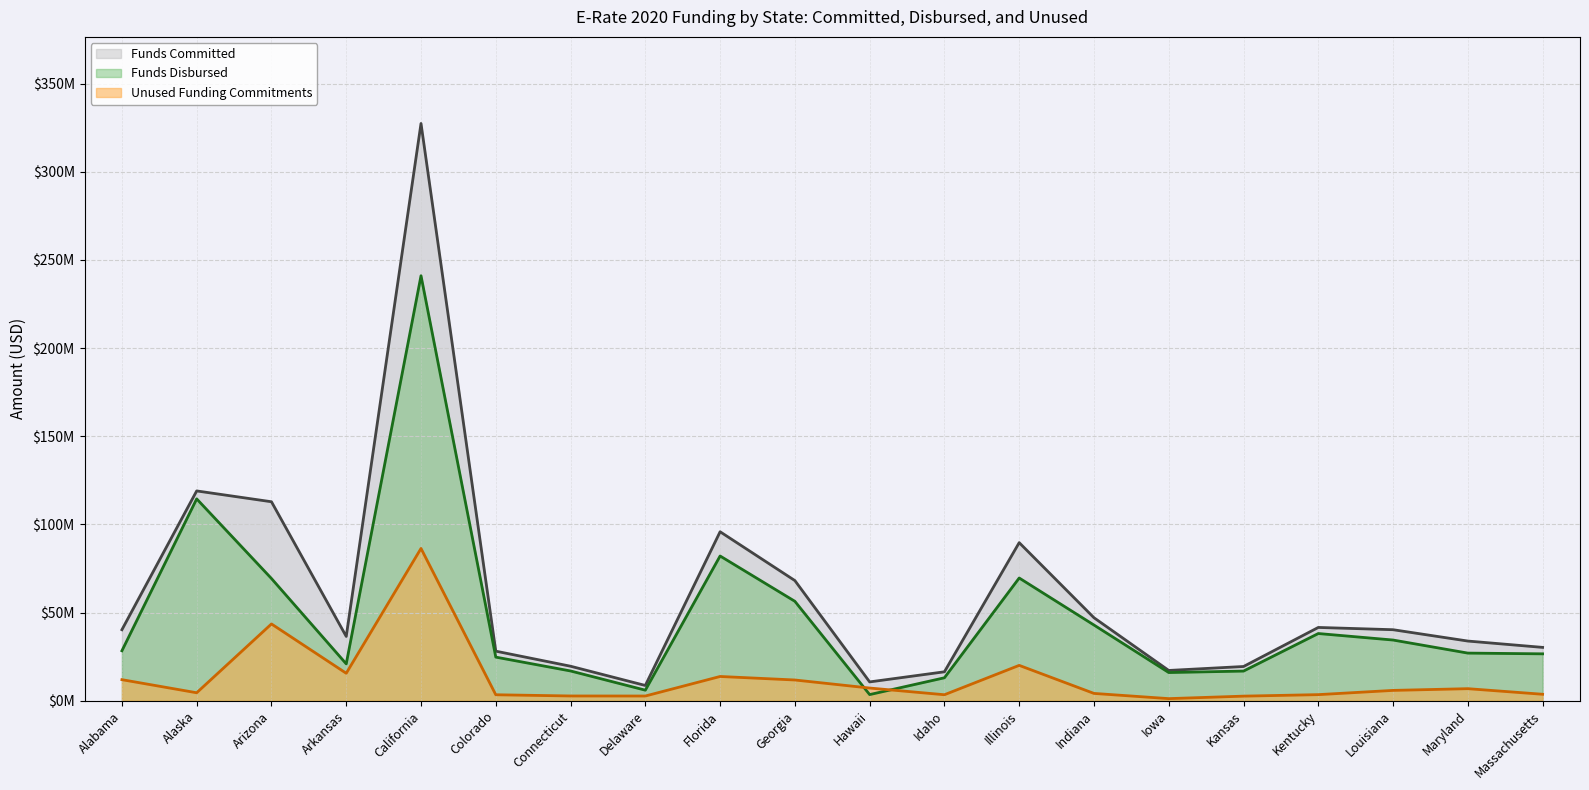

How many data points in Funds Disbursed are above 28326672?

10